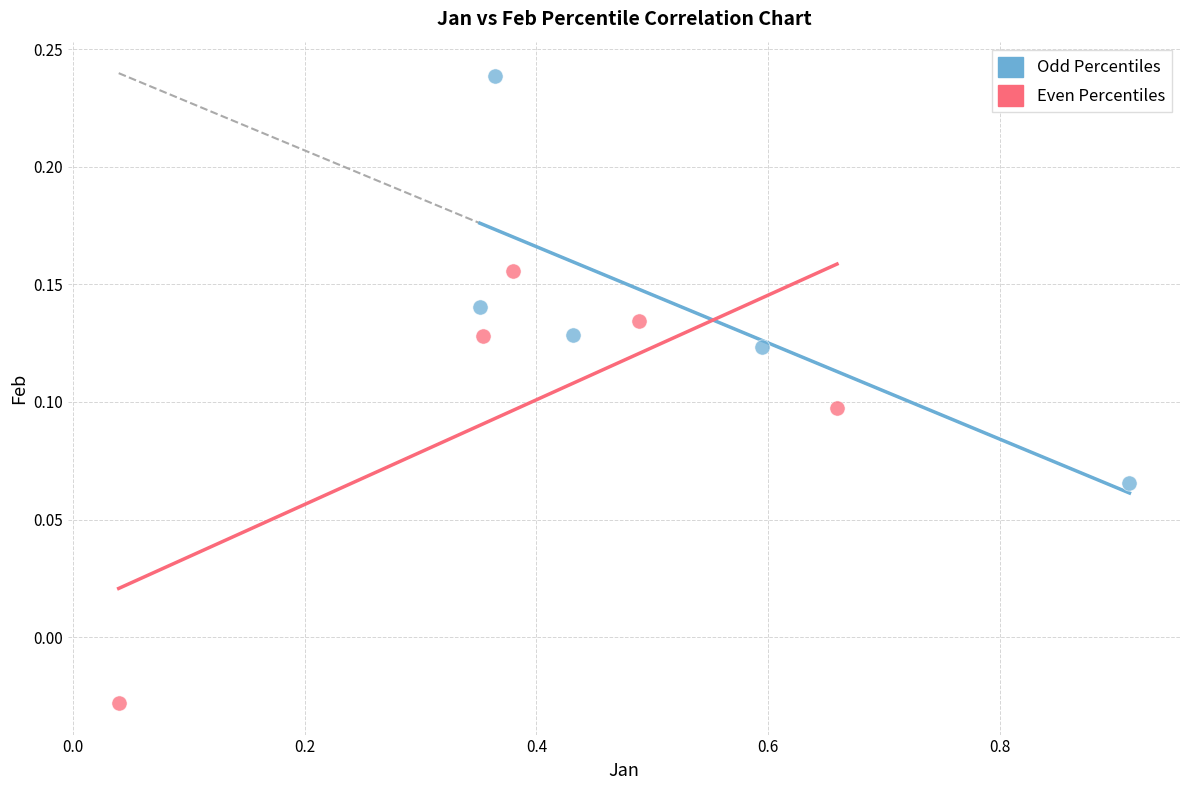

Which series contains the highest Y value?

Odd Percentiles